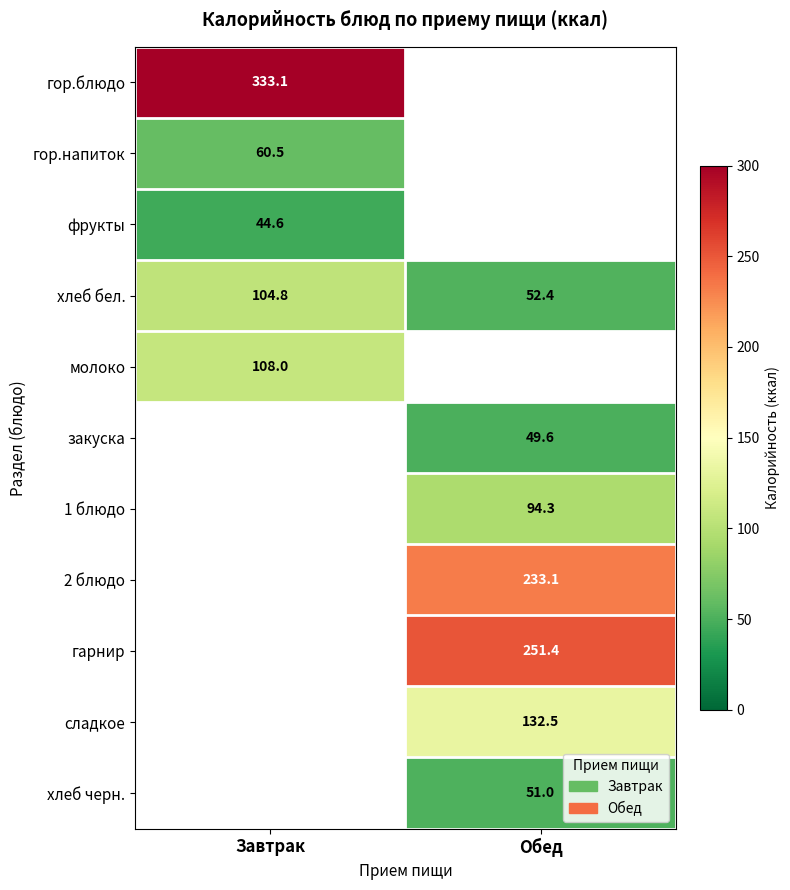

The value of гор.напиток at Завтрак is 60.5. True or false?

True